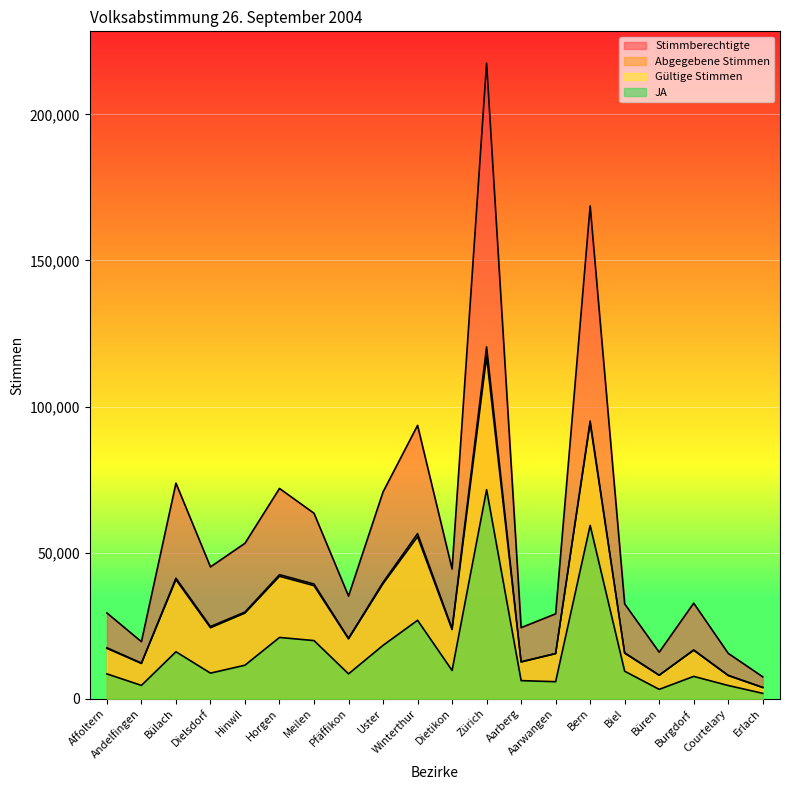

How many values in the Abgegebene Stimmen series exceed 24046?

9